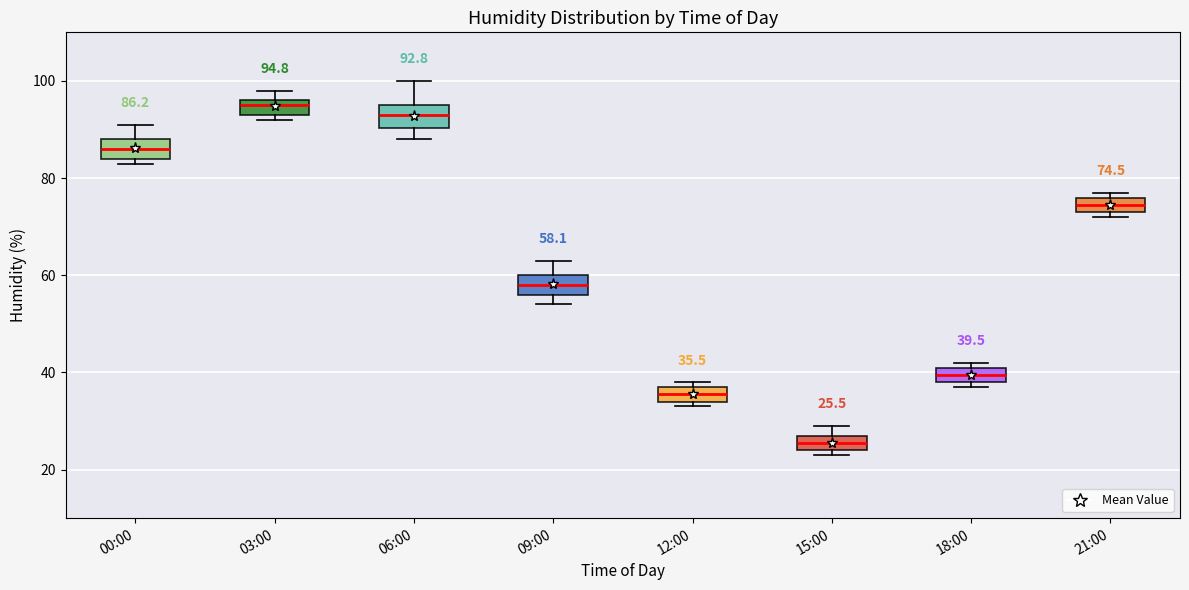

Which box has the lowest median line?

15:00